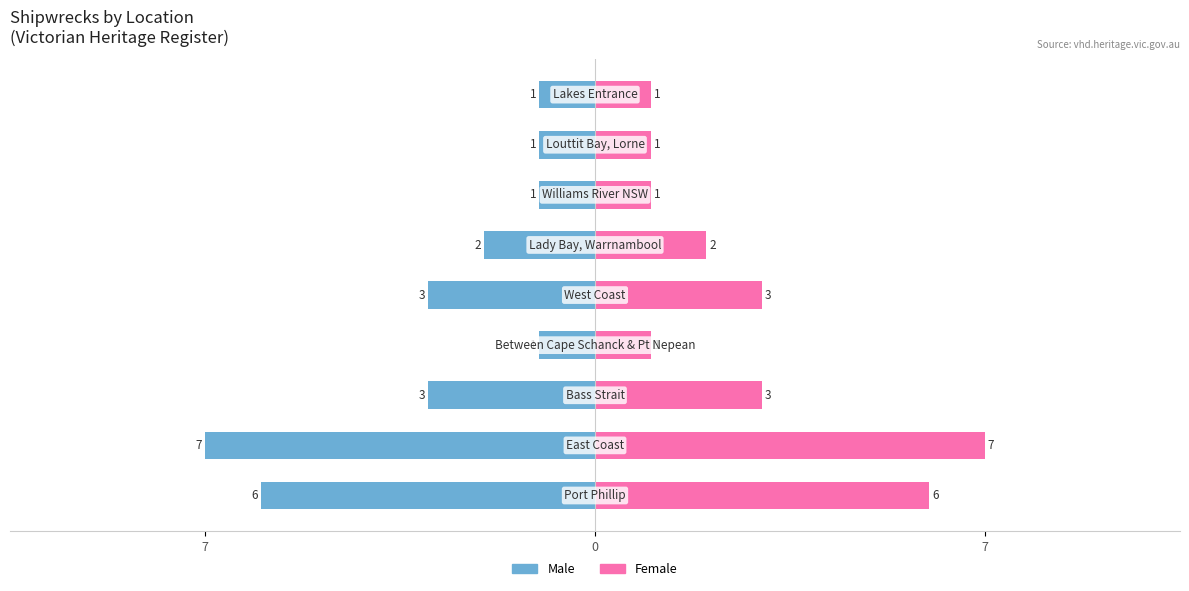

How many groups of bars are there?

9